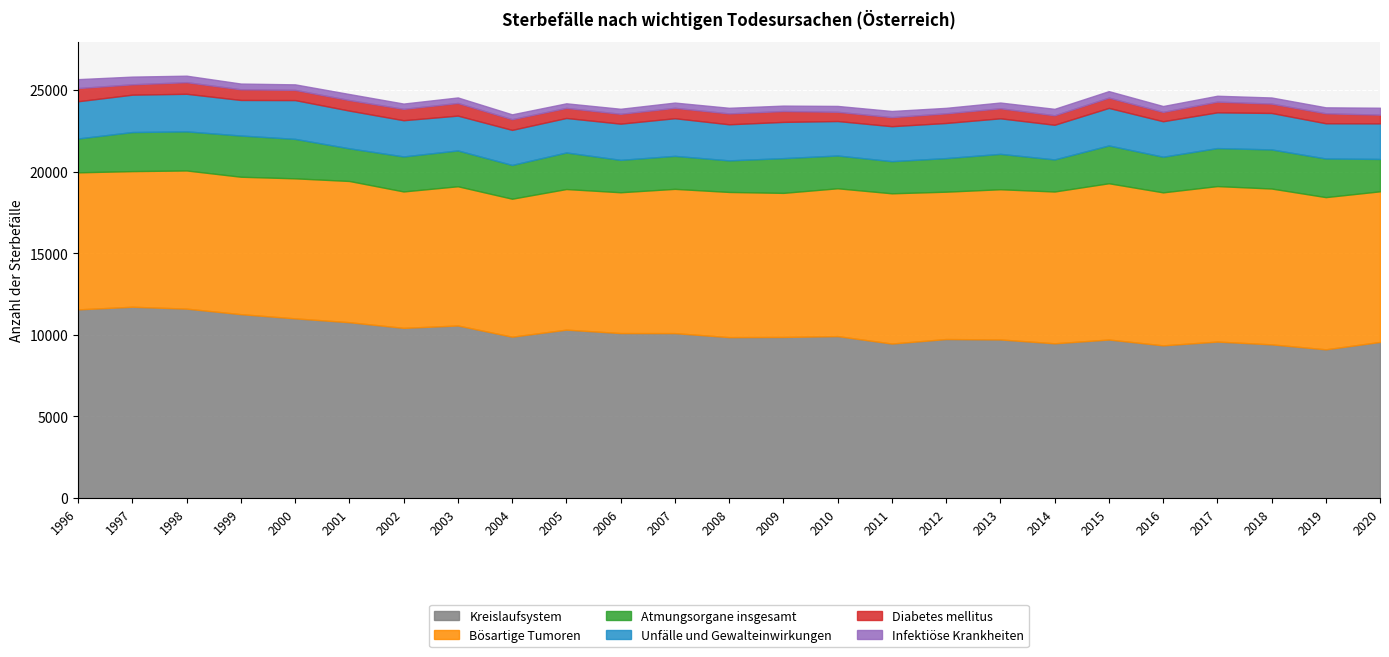

Between 1996 and 2014, which series saw the biggest shift?

Kreislaufsystem